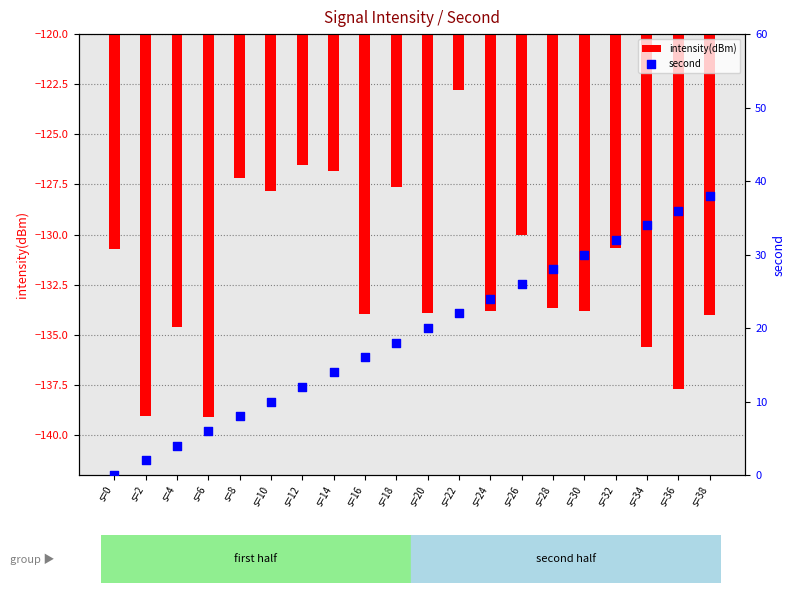

Which series reaches the minimum Y coordinate?

intensity(dBm)